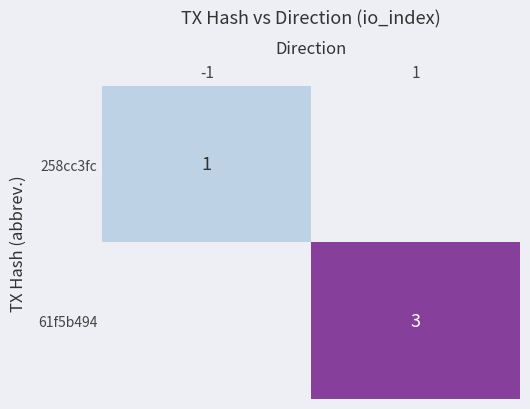

Which label corresponds to the smallest value in the chart?

-1